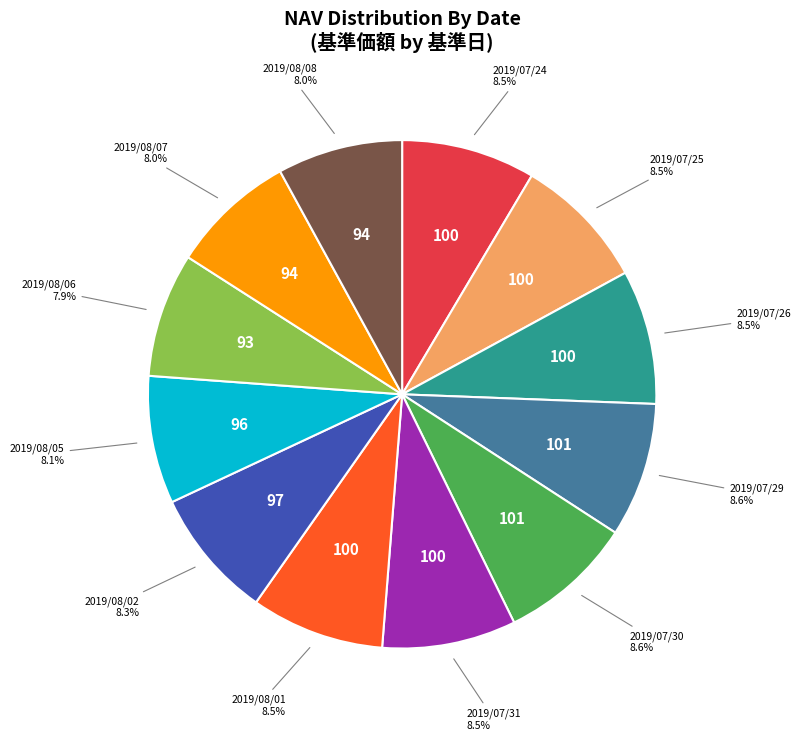

Does any single category account for the majority?

No